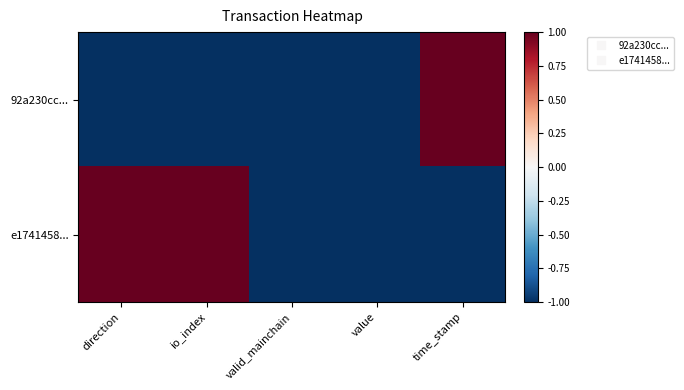

Count the number of categories in the chart.

5